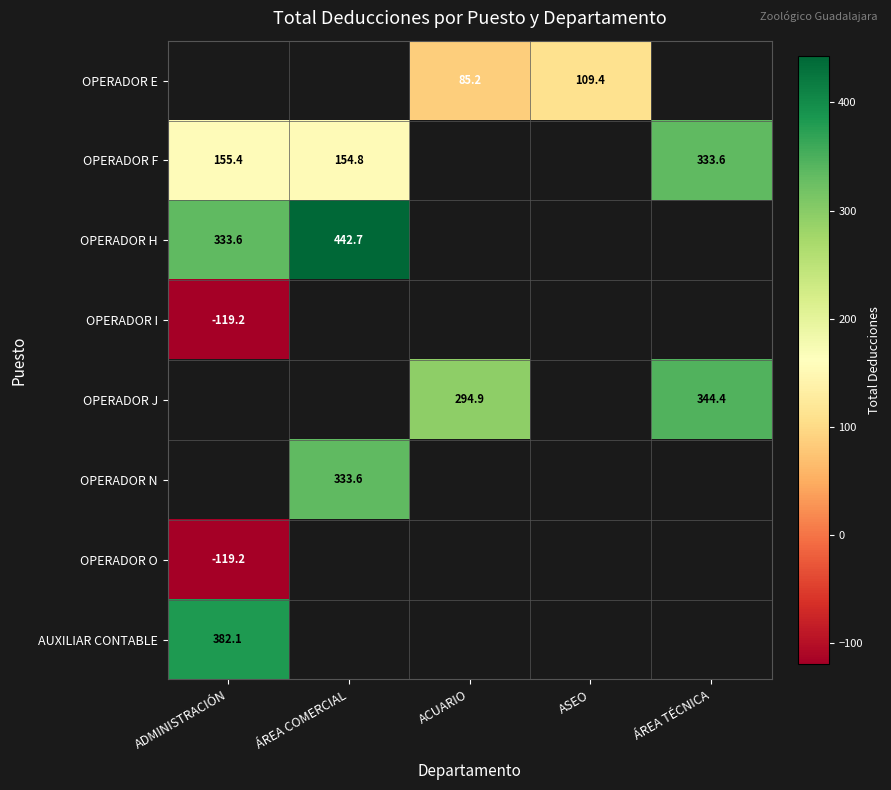

What is the approximate value of OPERADOR I at ADMINISTRACIÓN?

-119.2